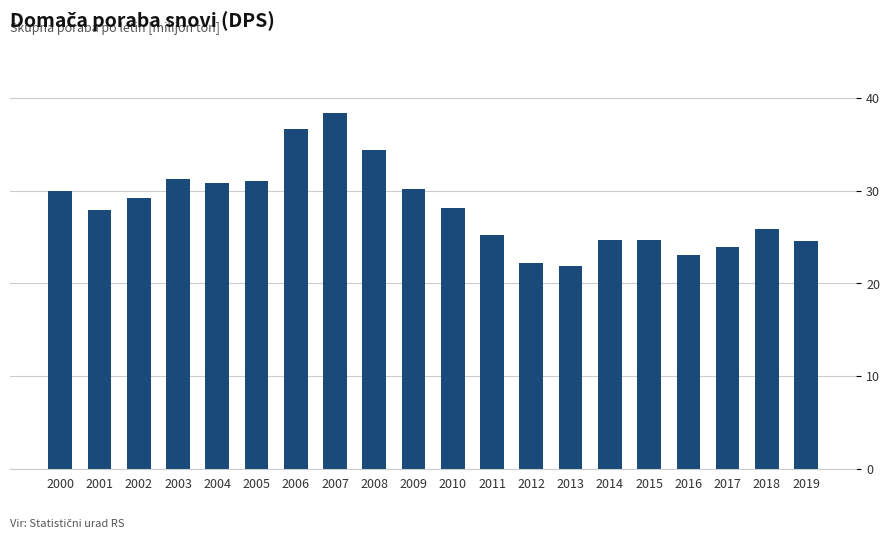

What is the change in value from 2003 to 2007?

+7.1